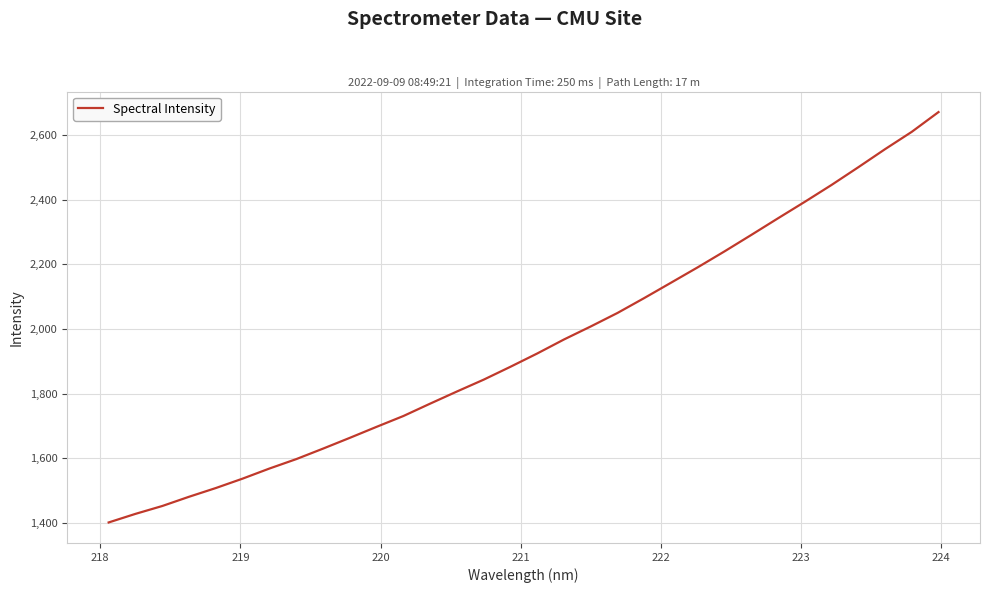

What is the greatest value displayed?

2671.5